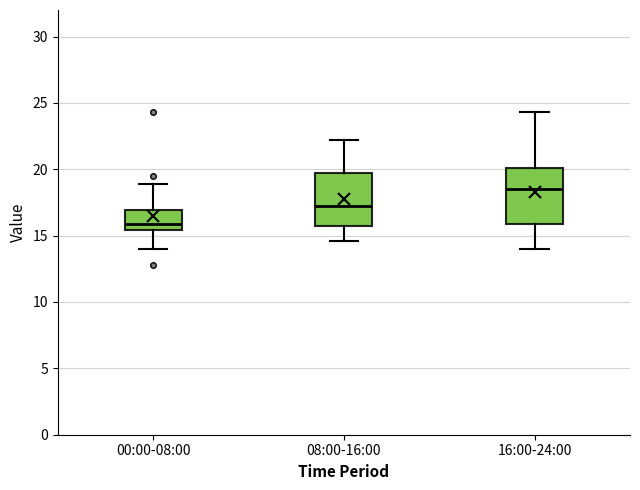

Which box has the lowest median line?

00:00-08:00